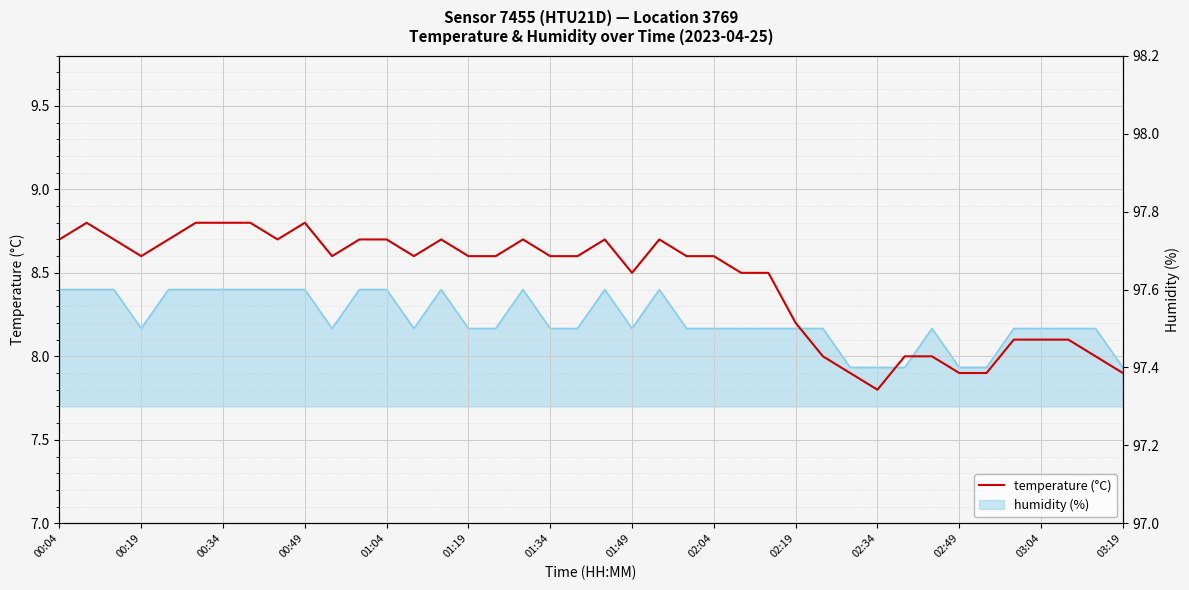

What is the difference between the maximum and second lowest values?

0.9